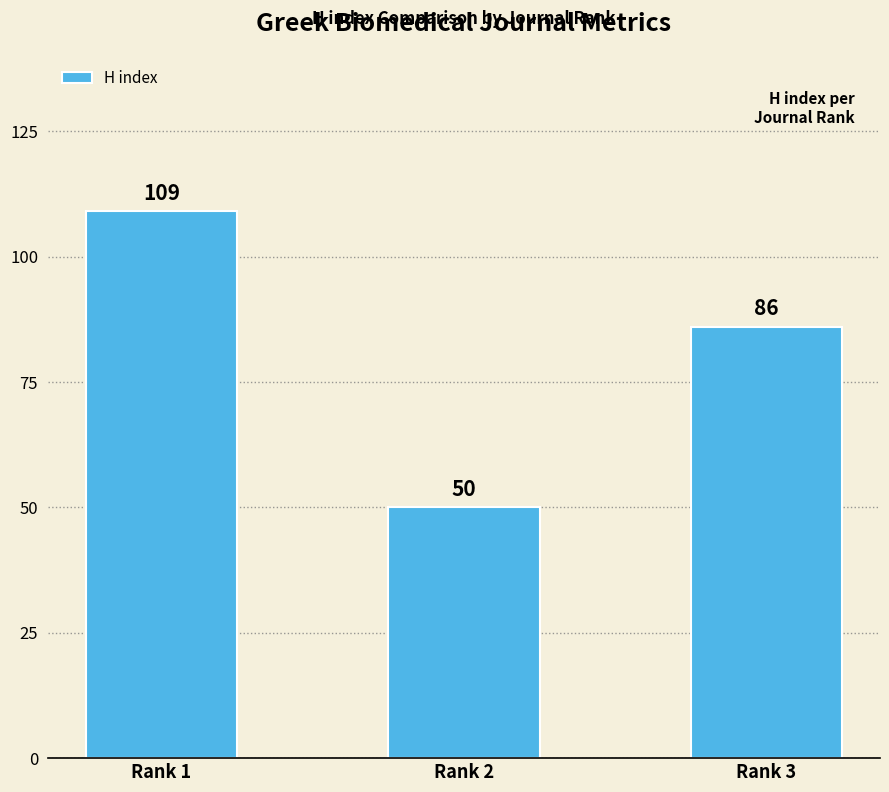

At which category does the chart reach its peak across all series?

Rank 1